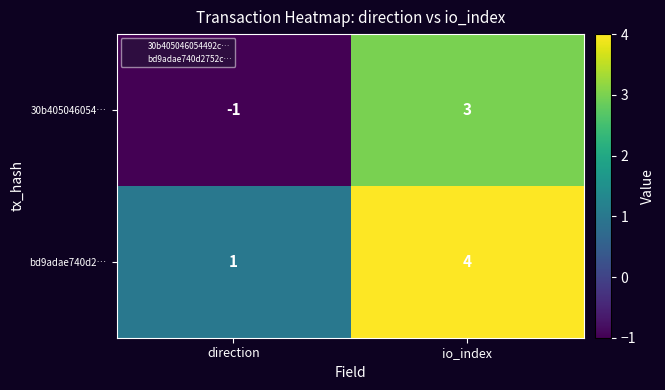

Rank the series at direction from lowest to highest value.

30b405046054…, bd9adae740d2…